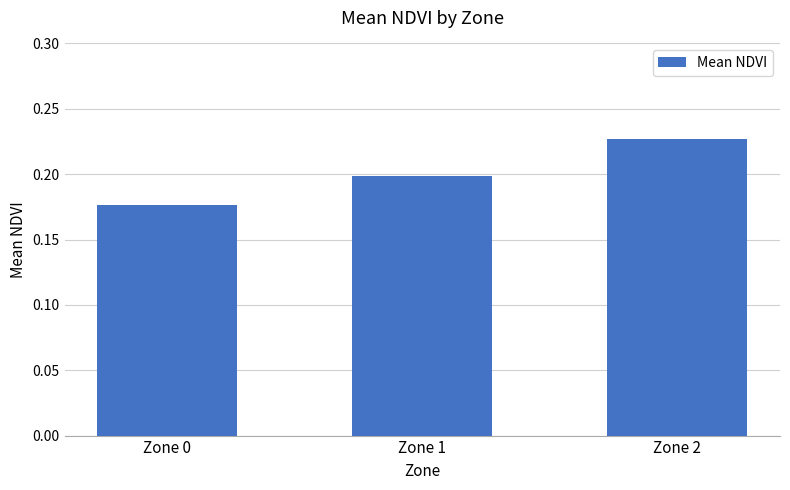

List the labels in order of value, largest first.

Zone 2, Zone 1, Zone 0